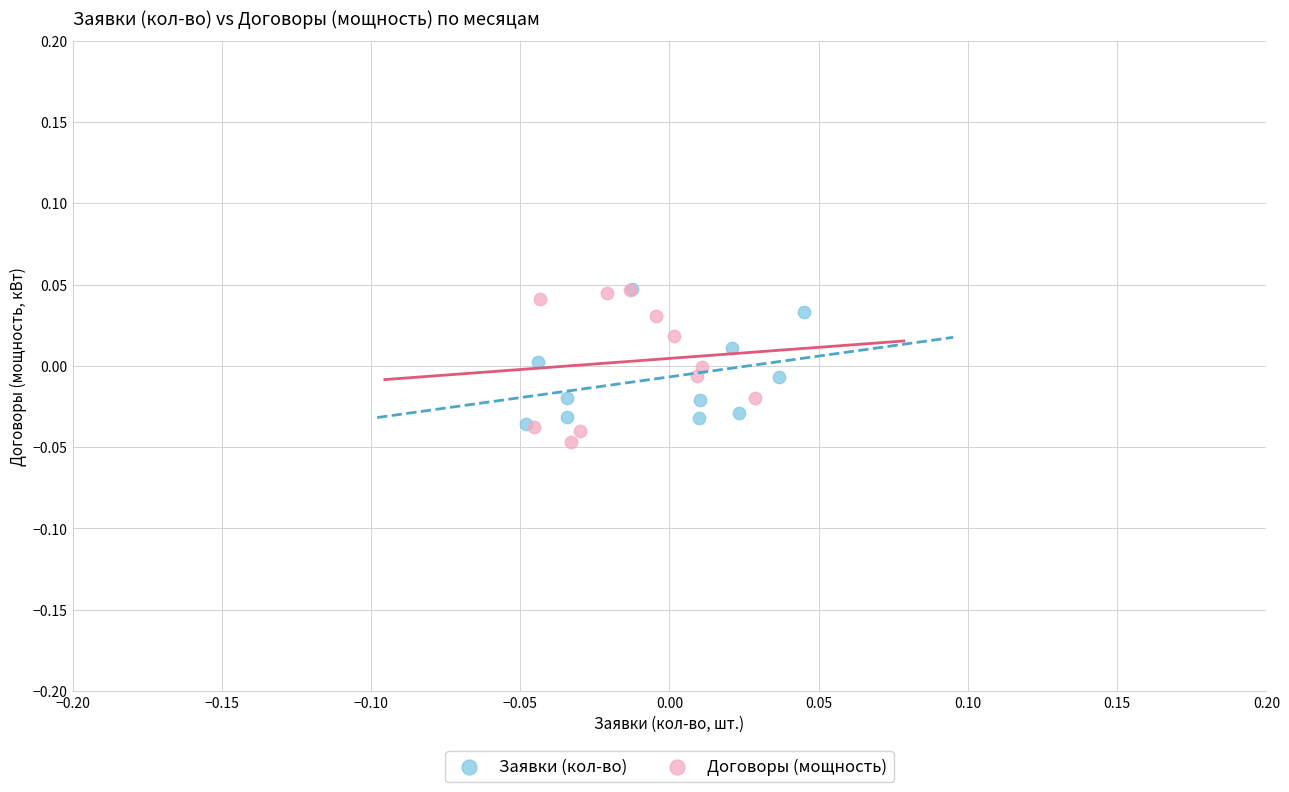

Which series has the largest Y range (max minus min)?

Договоры (мощность)